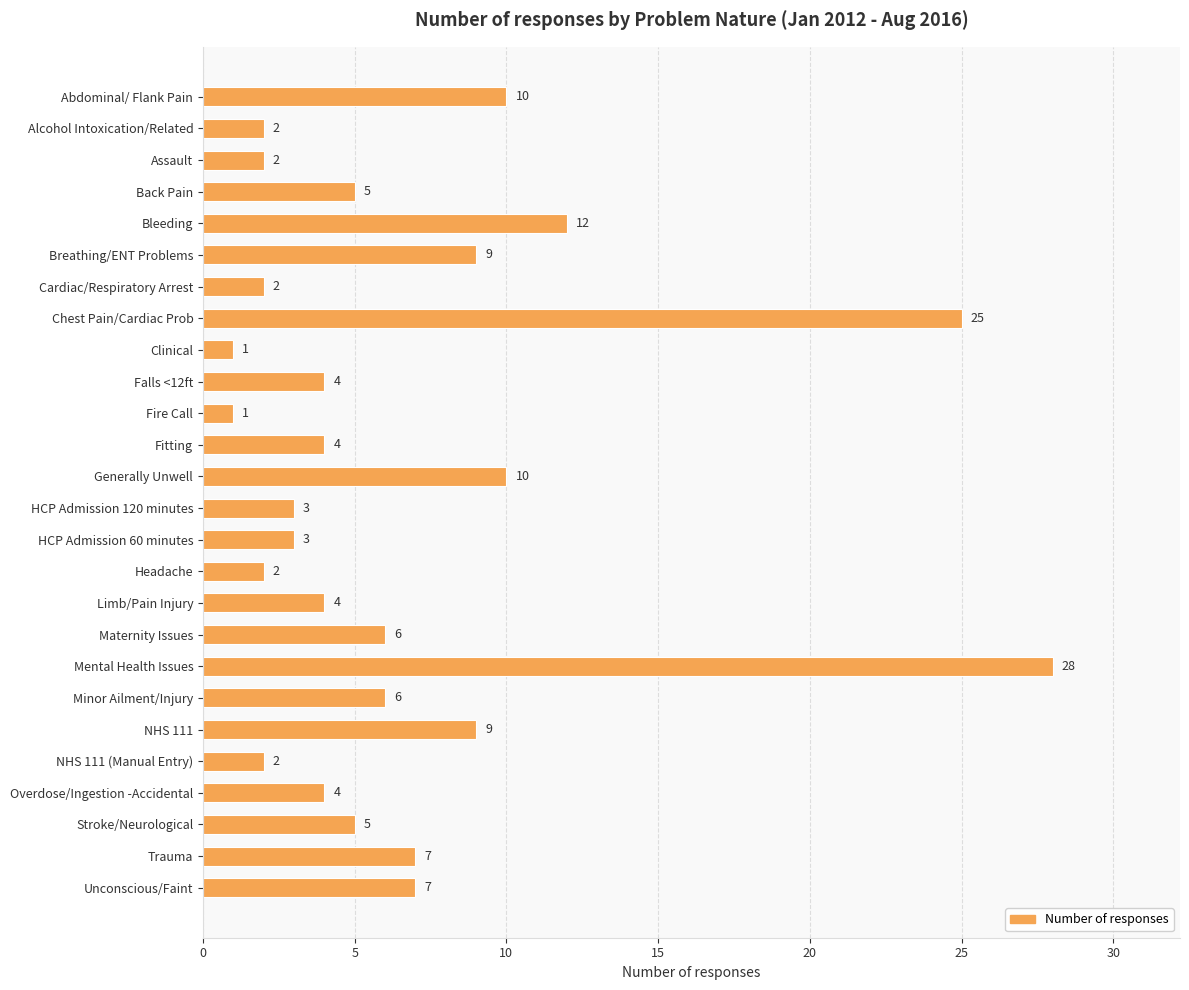

What is the minimum value shown in the chart?

1